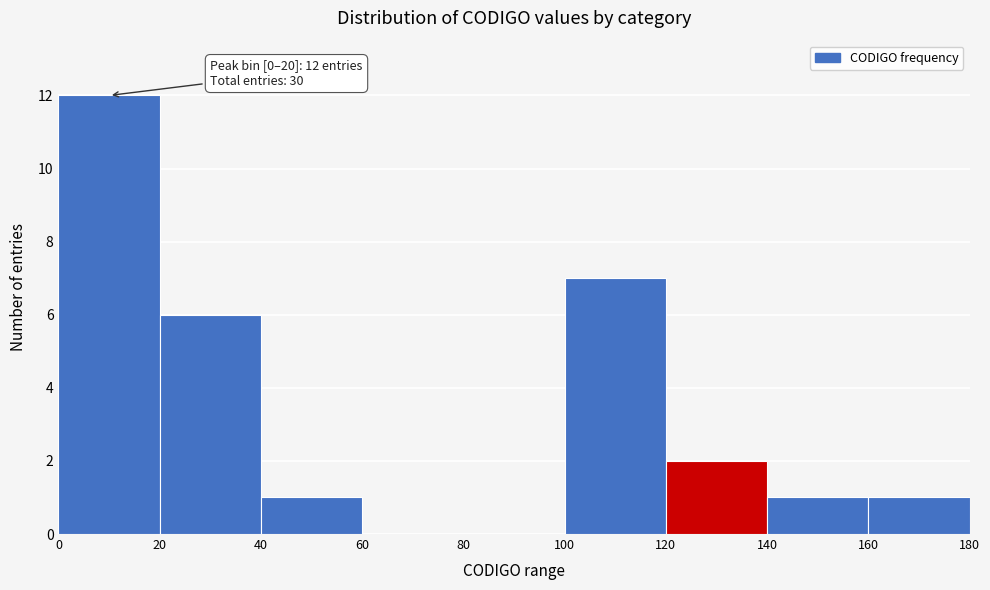

Over which range of the x-axis is the bar tallest?

0 to 20